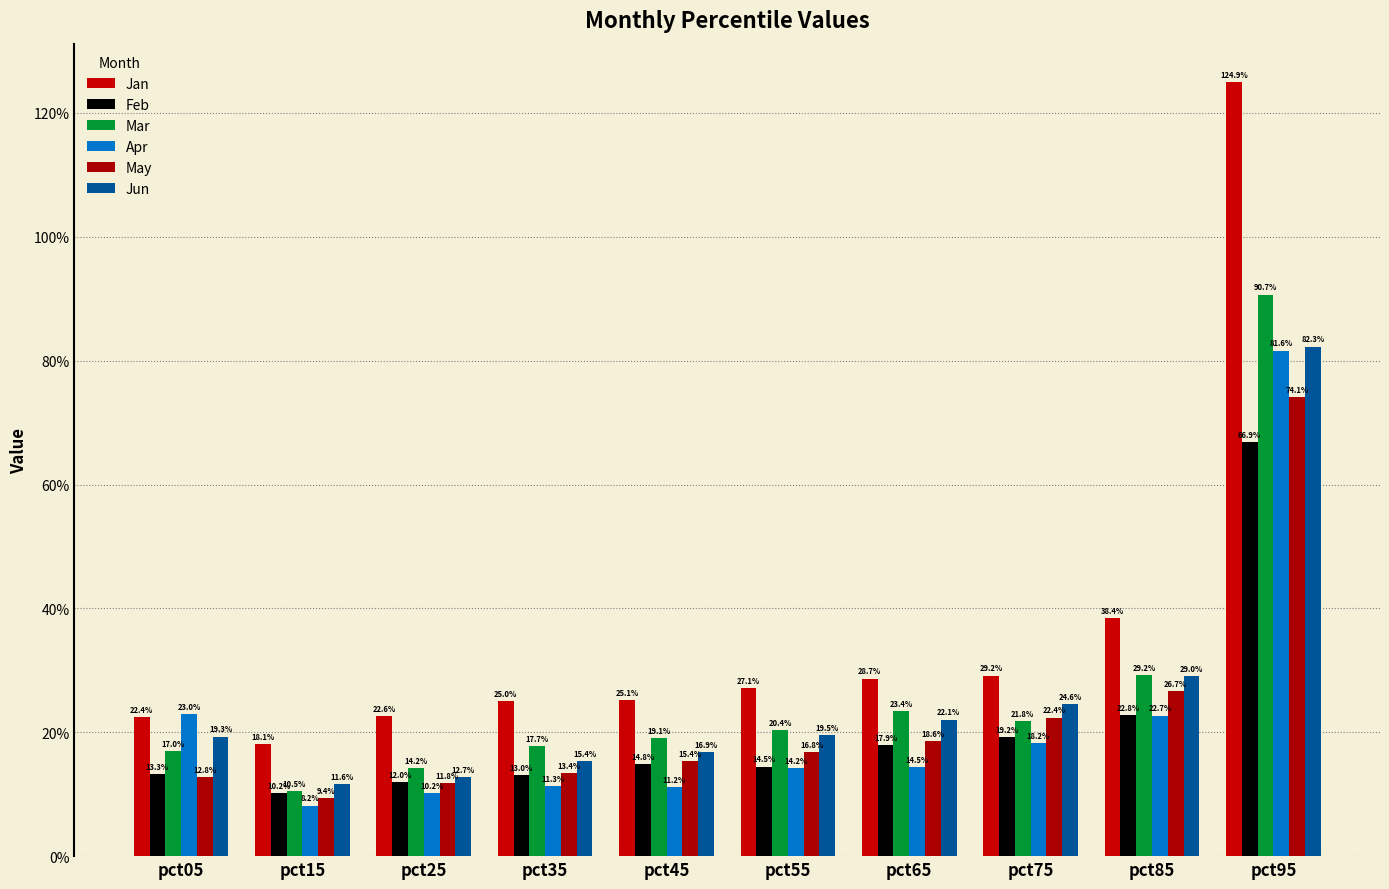

Which series has the widest spread of values?

Jan